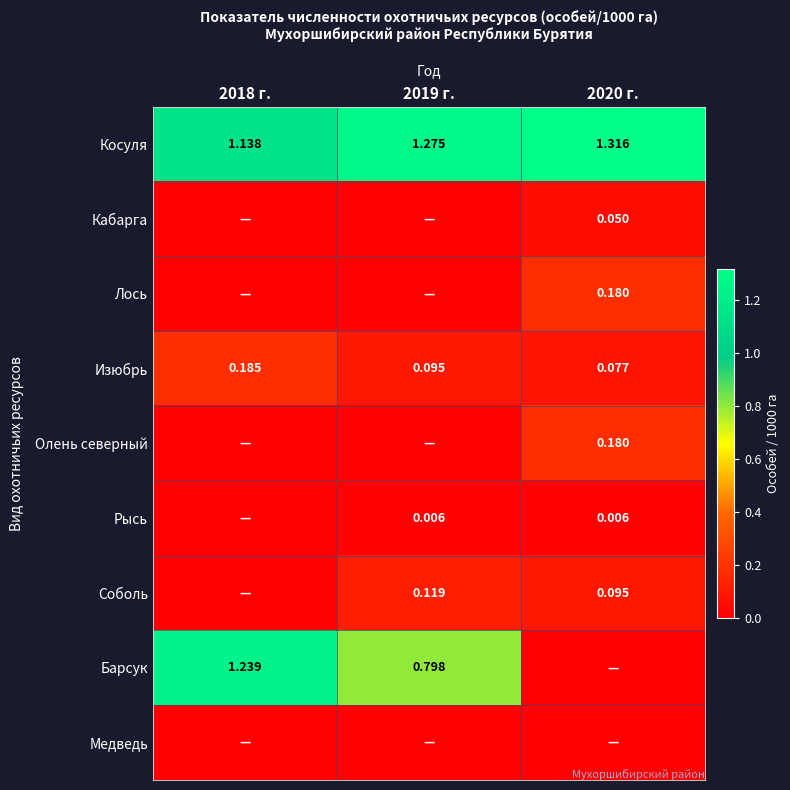

Which series has the largest total across all categories?

Косуля